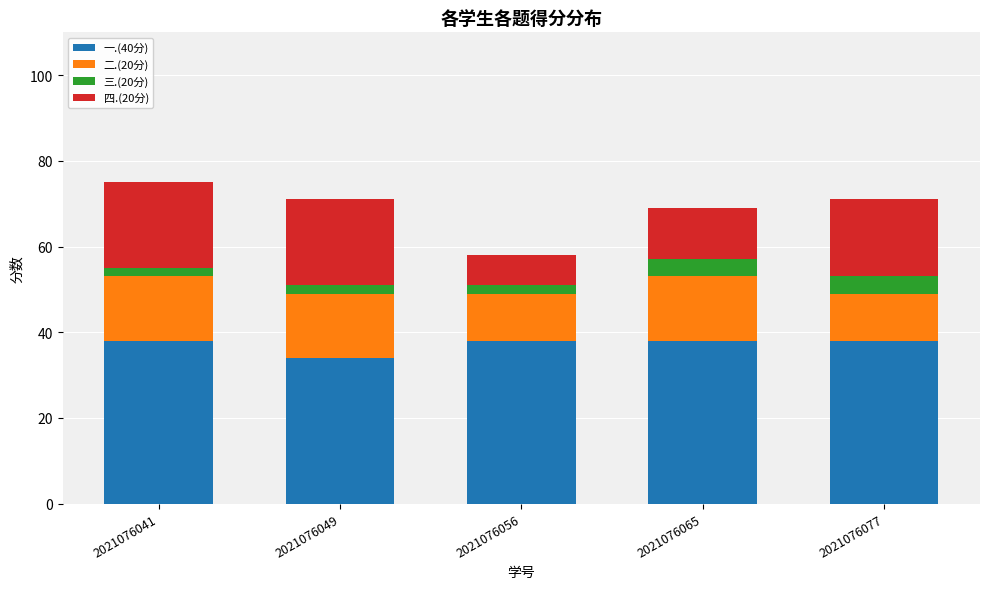

What is the total value across all series at 2021076041?

75